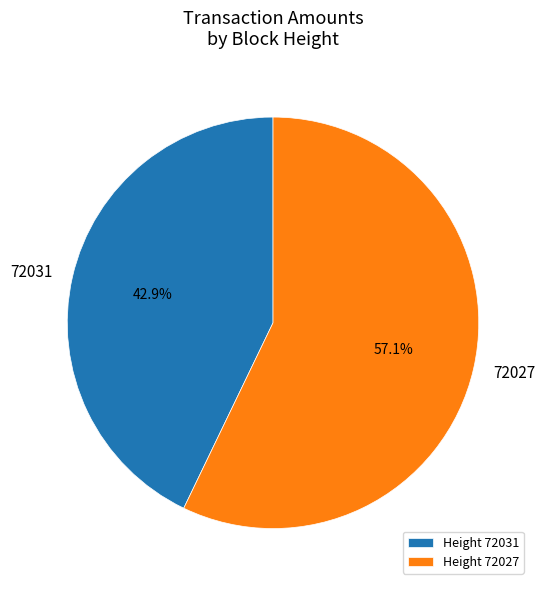

To the nearest percent, what percentage of the pie is 72031?

43%